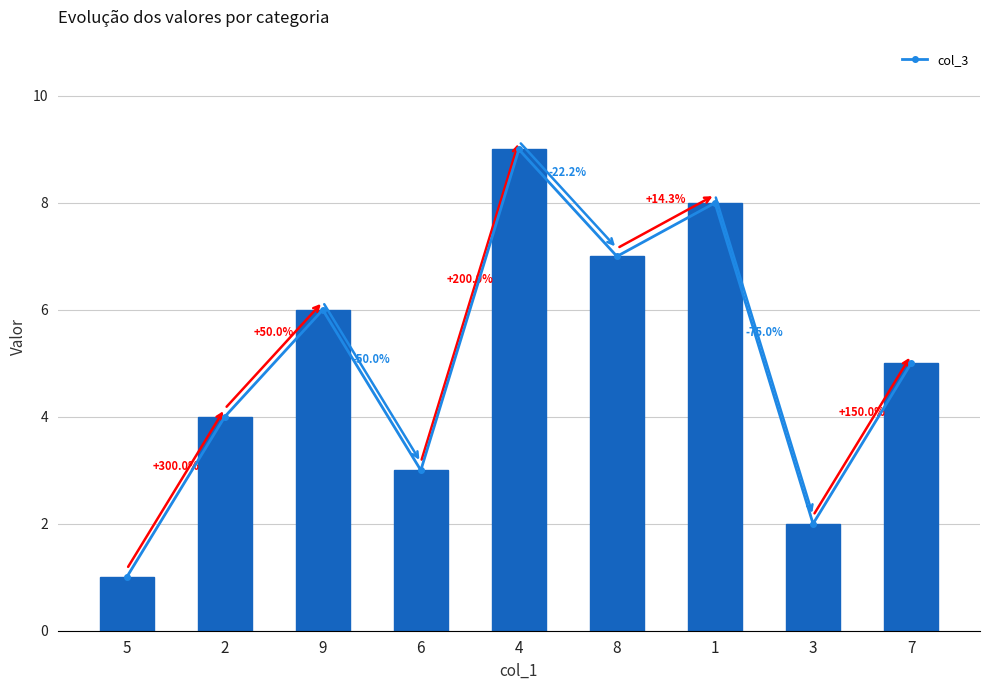

The value at 1 is 8. True or false?

True